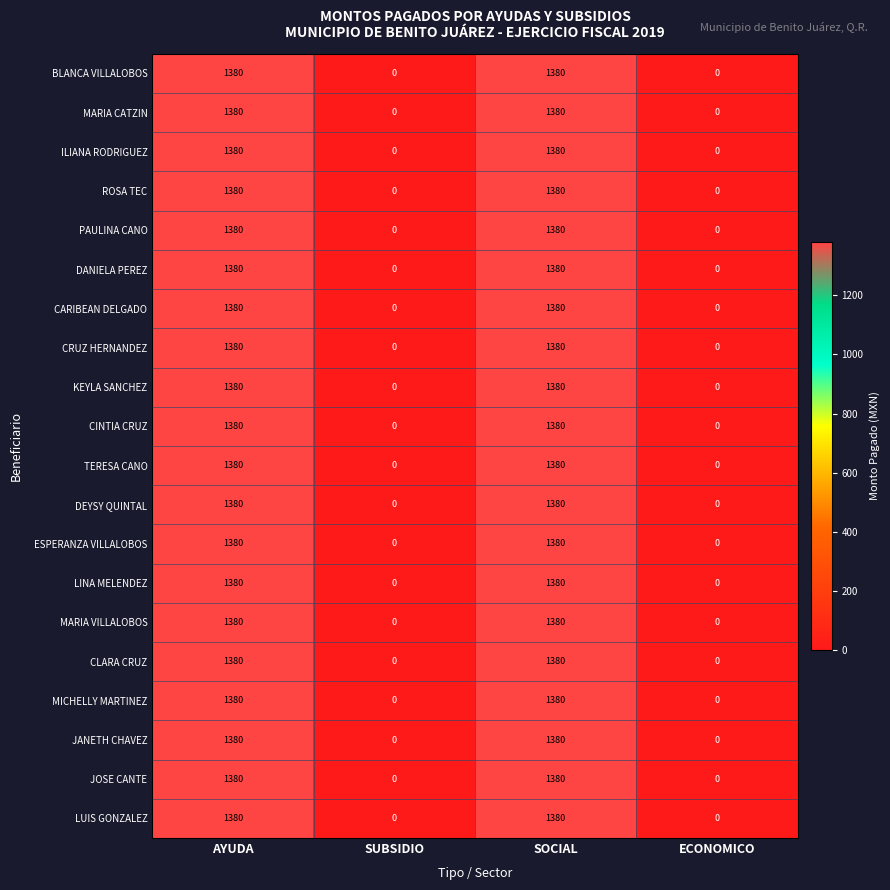

True or false: ESPERANZA VILLALOBOS has a value of -917 at ECONOMICO.

False